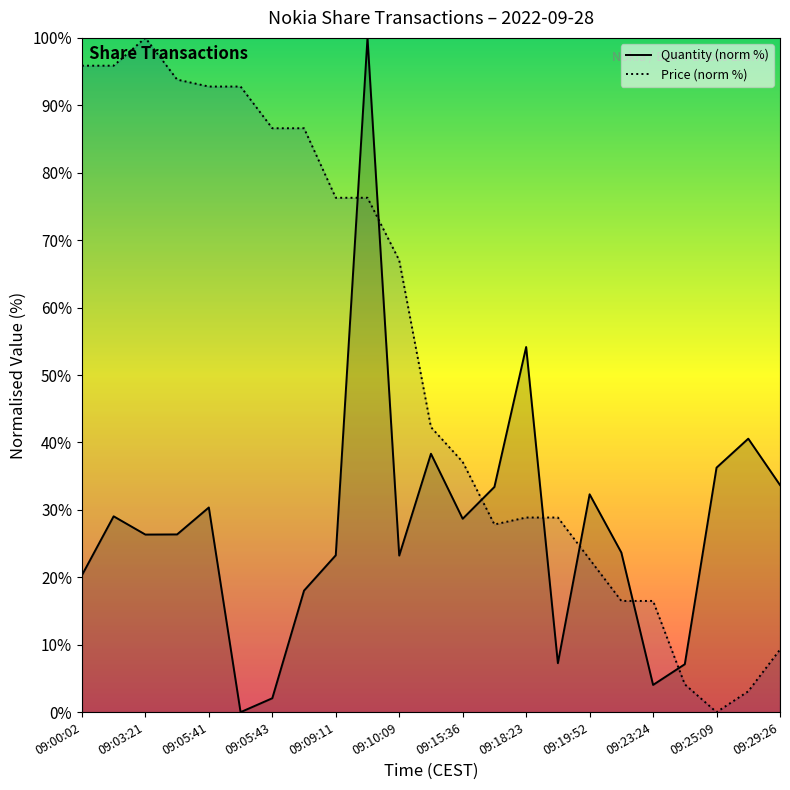

Does the chart have visible grid lines?

No